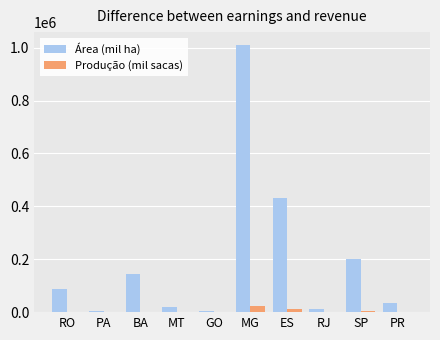

Which category has the highest value in the Área (mil ha) series?

MG